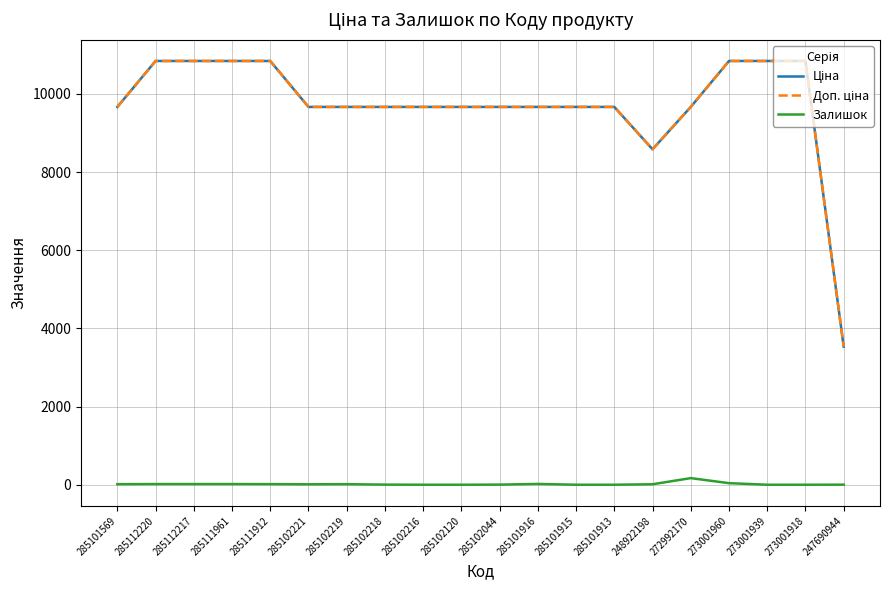

Rank the categories by Ціна value from lowest to highest.

247690944, 248922198, 285101569, 285102221, 285102219, 285102218, 285102216, 285102120, 285102044, 285101916, 285101915, 285101913, 272992170, 285112220, 285112217, 285111961, 285111912, 273001960, 273001939, 273001918